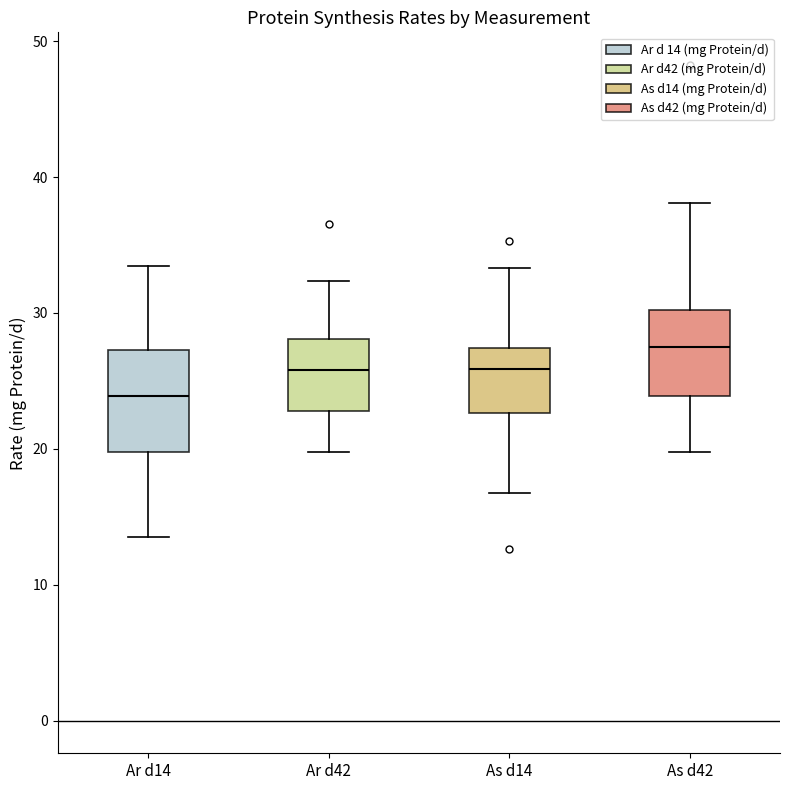

Which box's median line is the lowest?

Ar d14